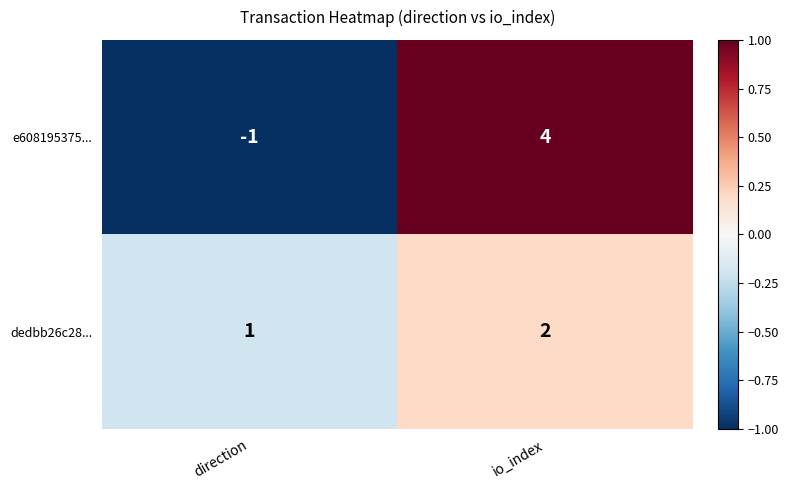

What value does the e608195375... series have at io_index?

4